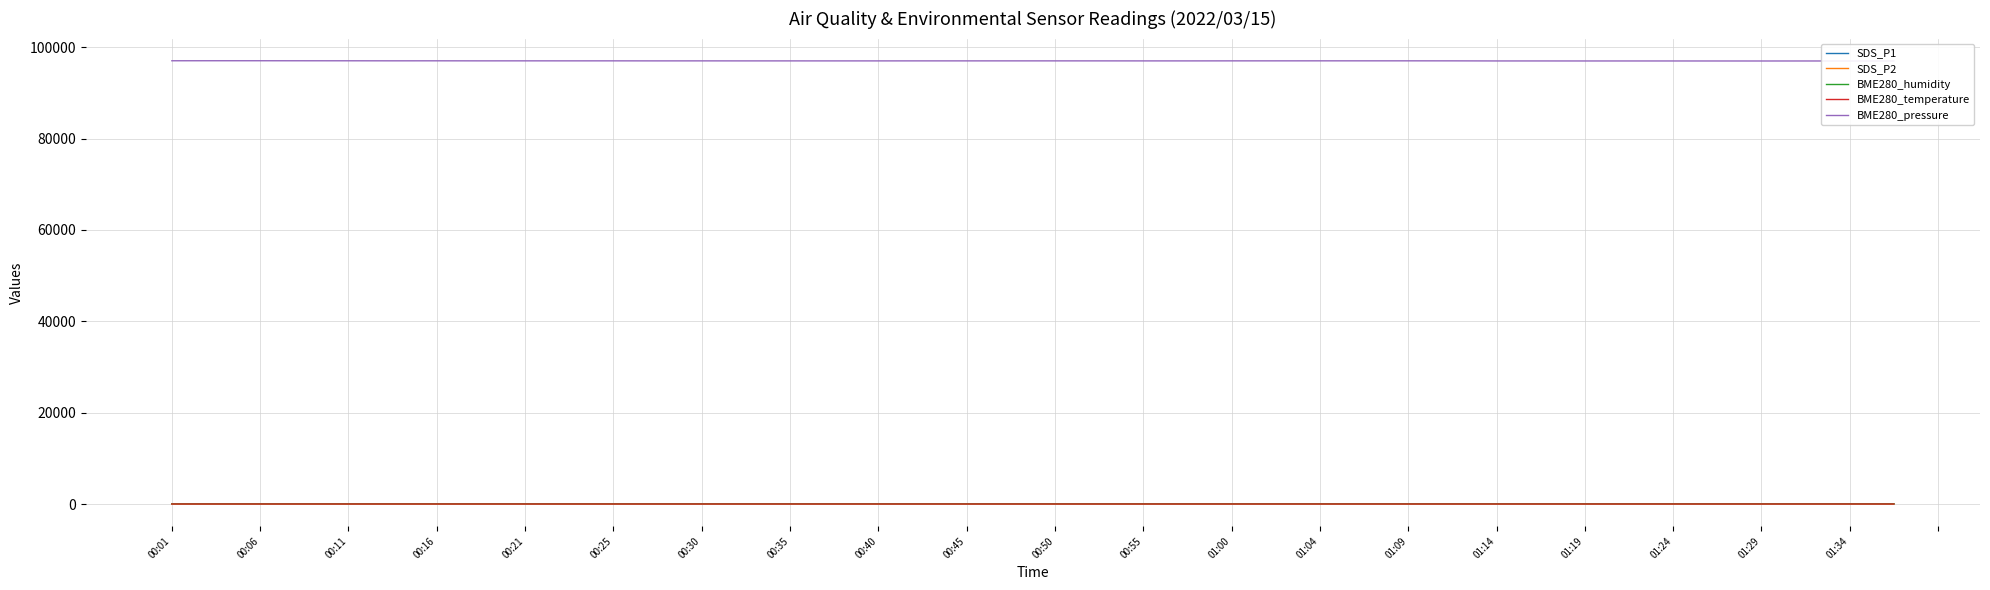

Does the chart have visible grid lines?

Yes